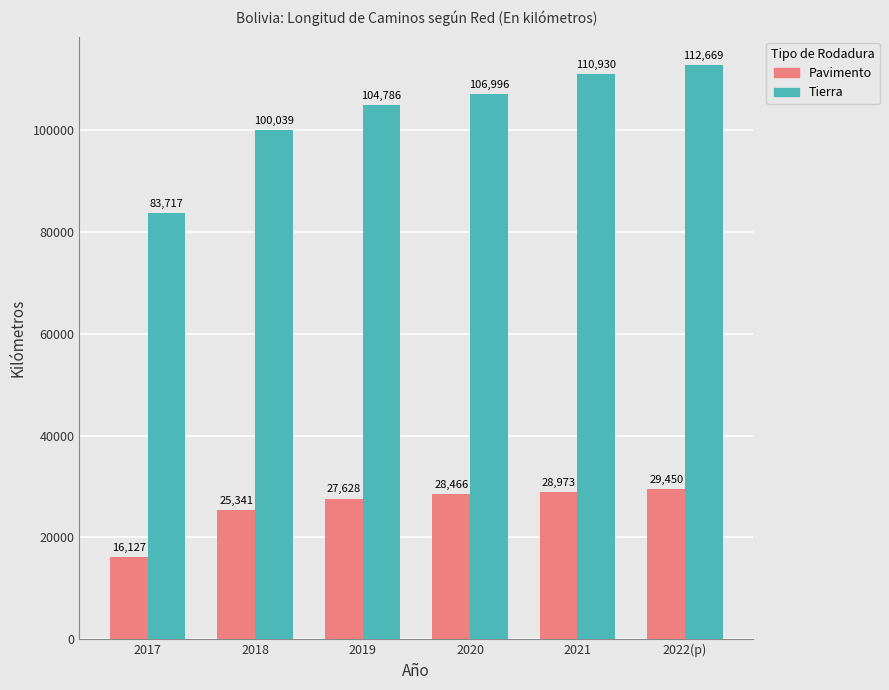

At which category is the sum across all series the highest?

2022(p)